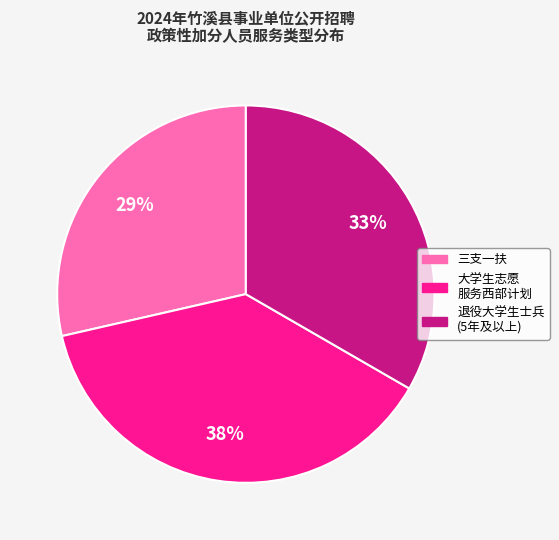

What percentage is the 退役大学生士兵 (5年及以上) slice, to the nearest percent?

33%